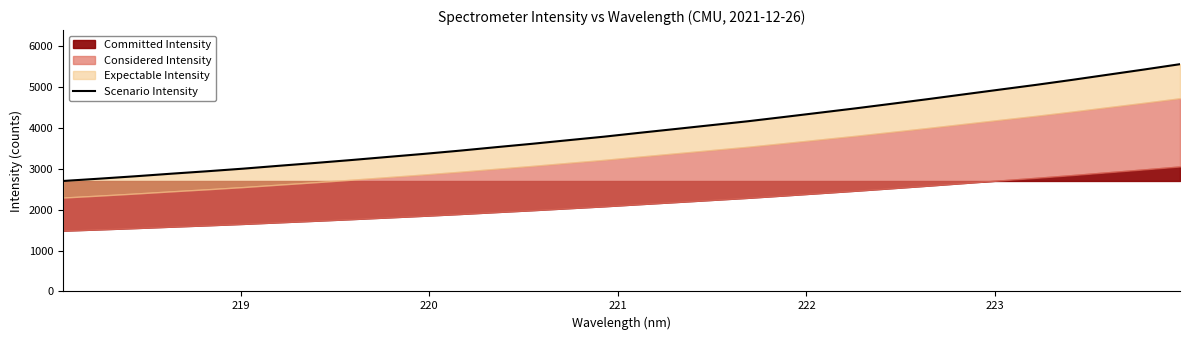

How many data points are less than 3884?

16